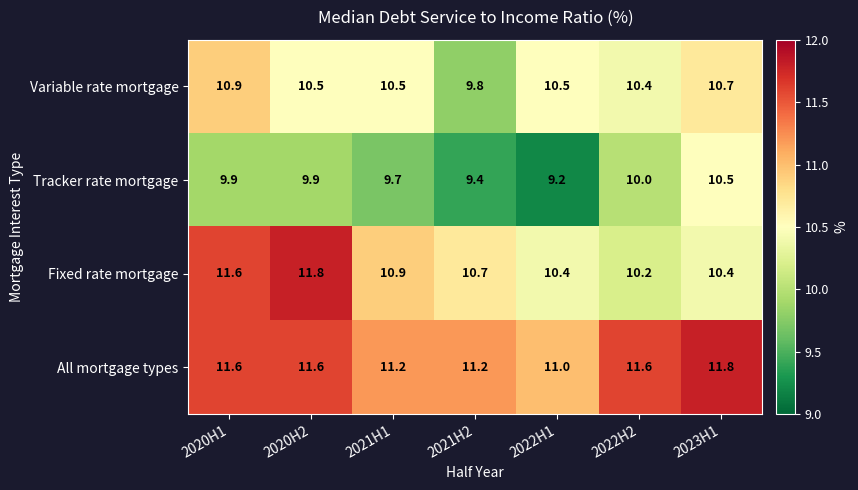

What is the difference between the maximum and second lowest values in the All mortgage types series?

0.6